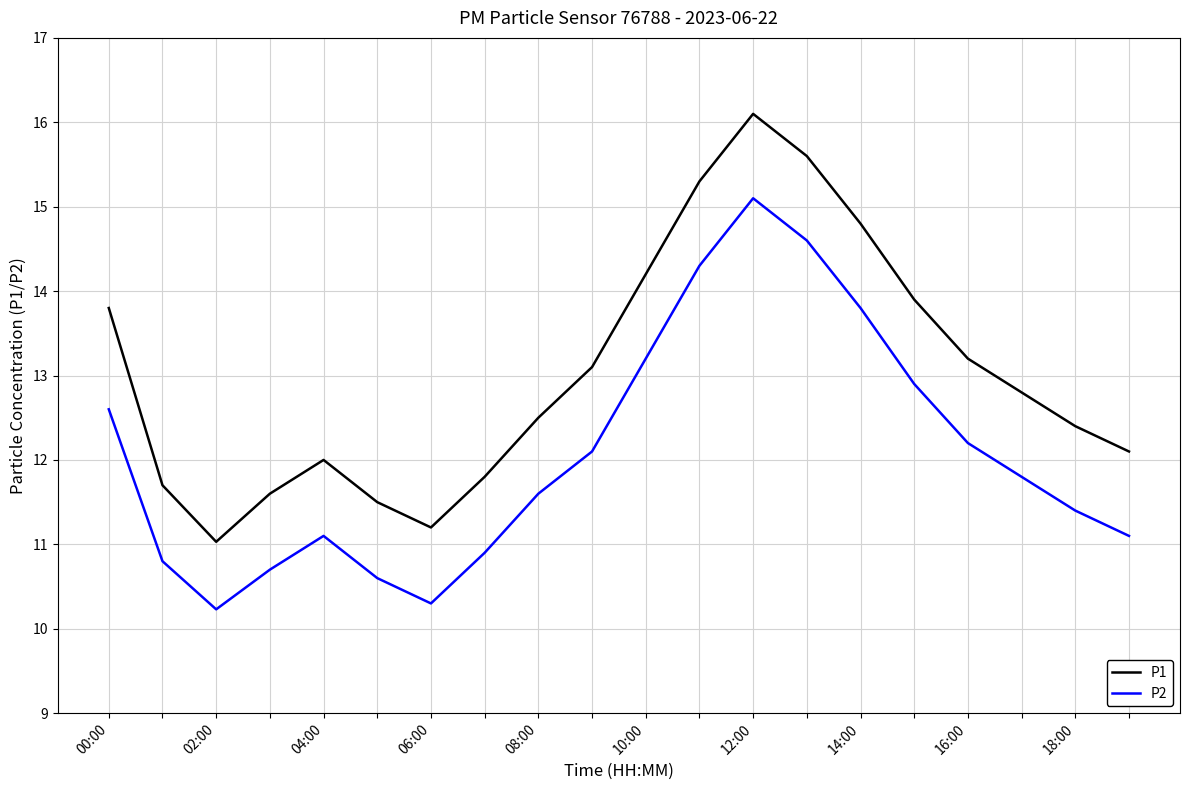

Does the chart have visible grid lines?

Yes